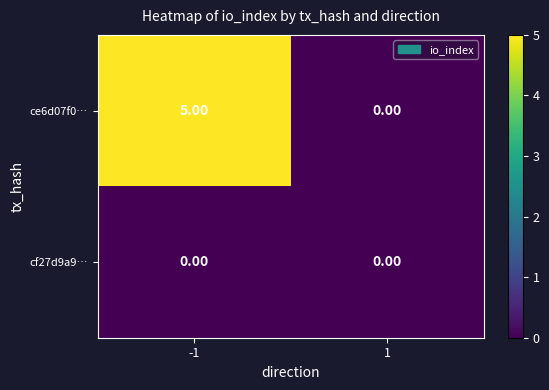

Which series has the largest total across all categories?

ce6d07f0…